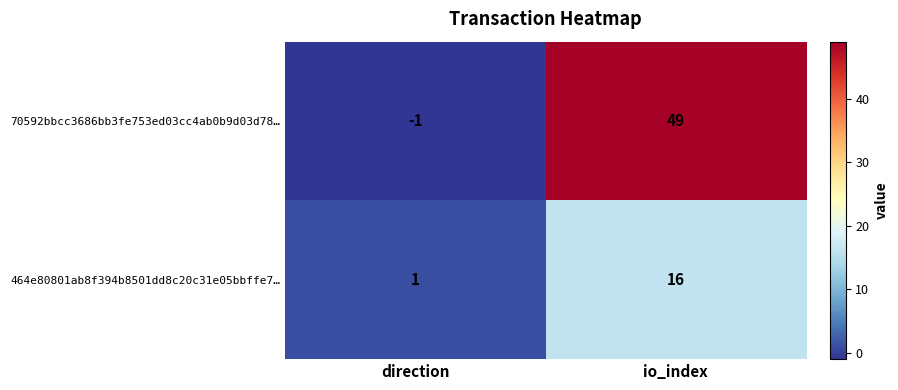

Rank the series by their maximum value, from lowest to highest.

464e80801ab8f394b8501dd8c20c31e05bbffe7…, 70592bbcc3686bb3fe753ed03cc4ab0b9d03d78…